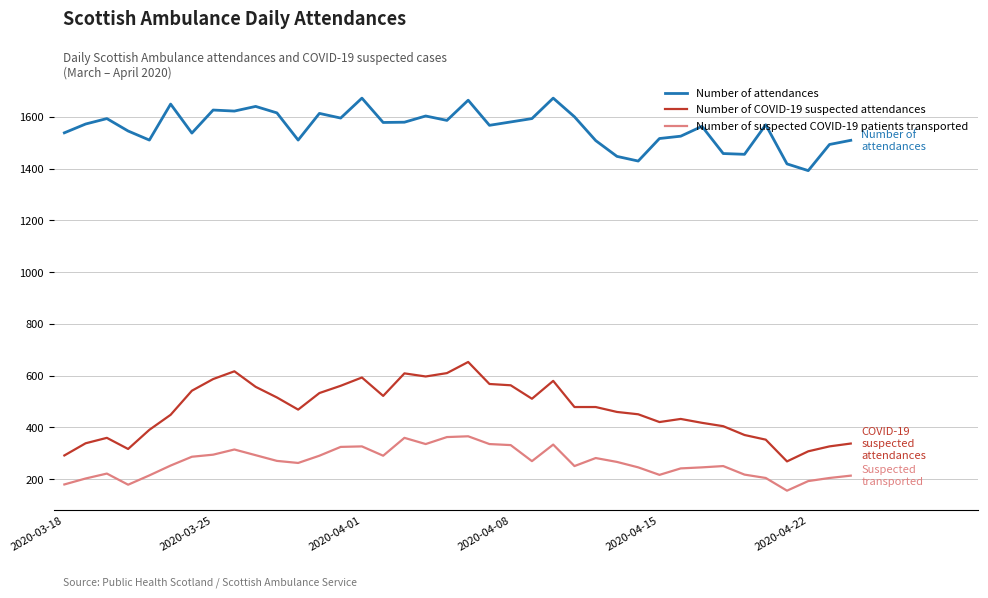

Rank the series by their average value, from lowest to highest.

Number of suspected COVID-19 patients transported, Number of COVID-19 suspected attendances, Number of attendances